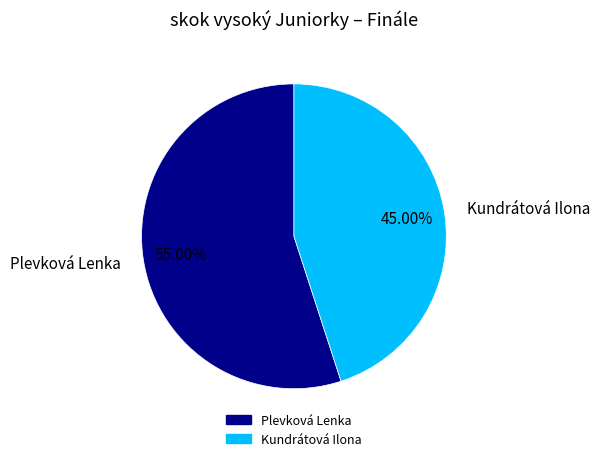

Is it true that Kundrátová Ilona is 45% of the pie?

True